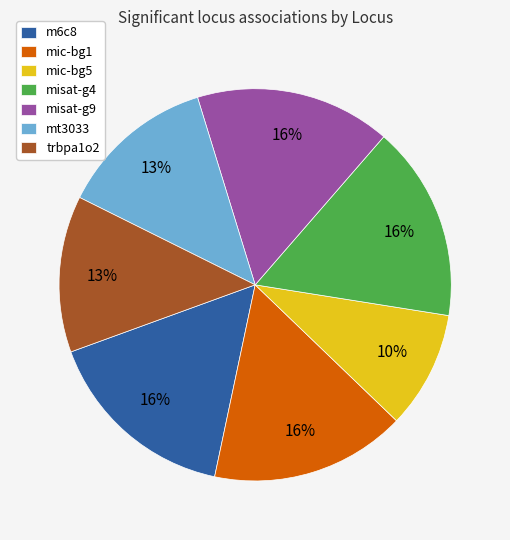

What is the ratio of the value at m6c8 to the value at misat-g4?

1.0